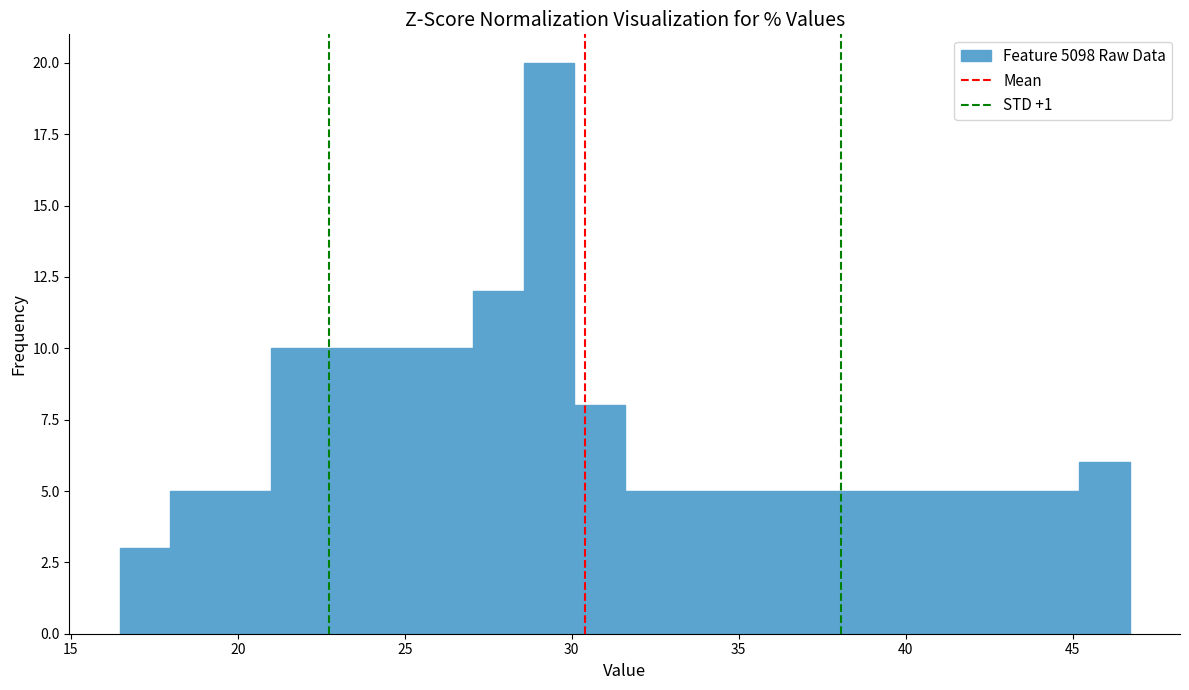

Read against the x-axis, roughly where is the centre of the tallest bar?

29.5